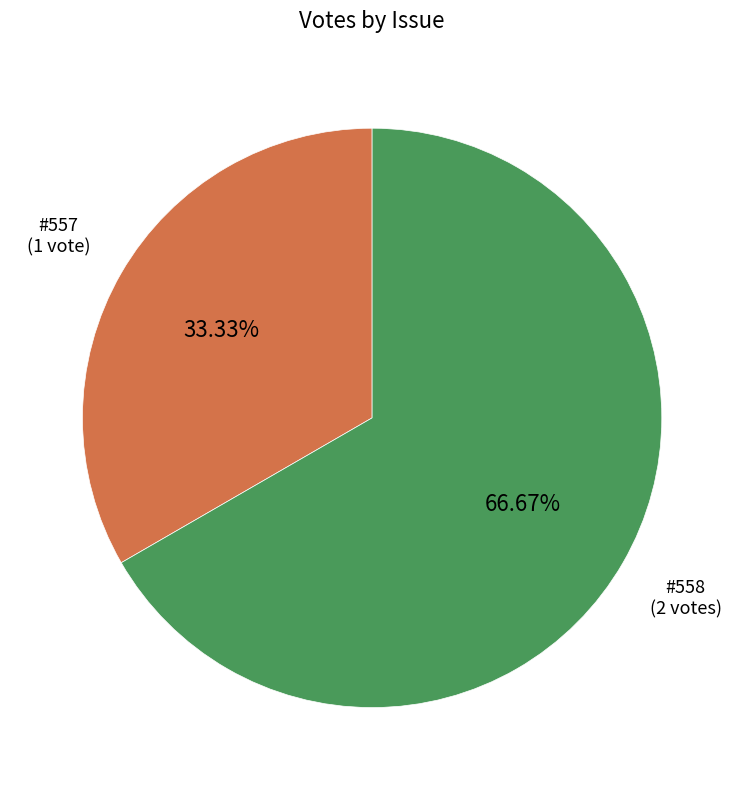

Combined, do #558 (2 votes) and #557 (1 vote) account for over 50%?

Yes